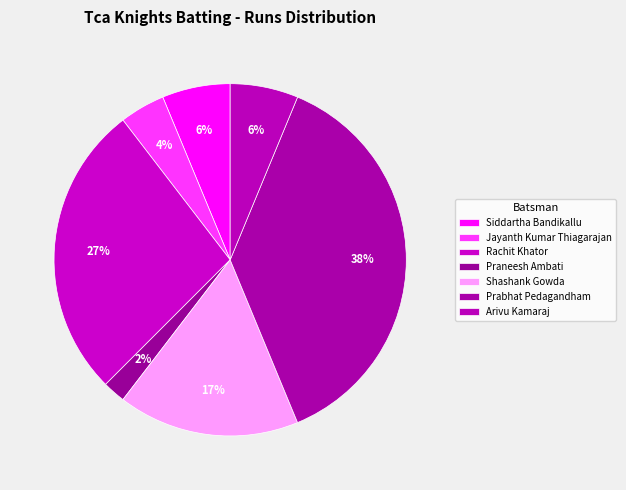

How many segments does this pie chart have?

7